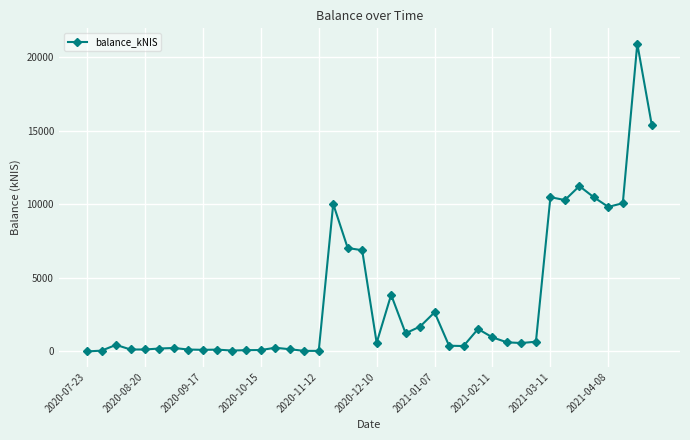

What is the maximum value shown in the chart?

20893.6